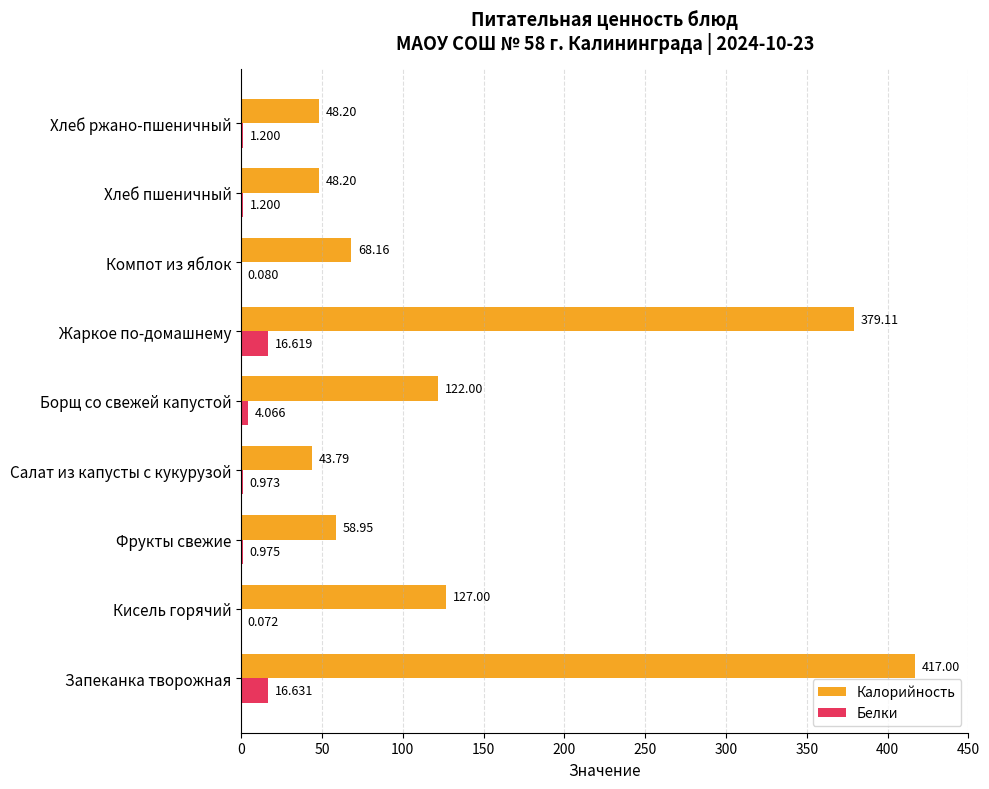

At which label is Белки closest to 8?

Борщ со свежей капустой